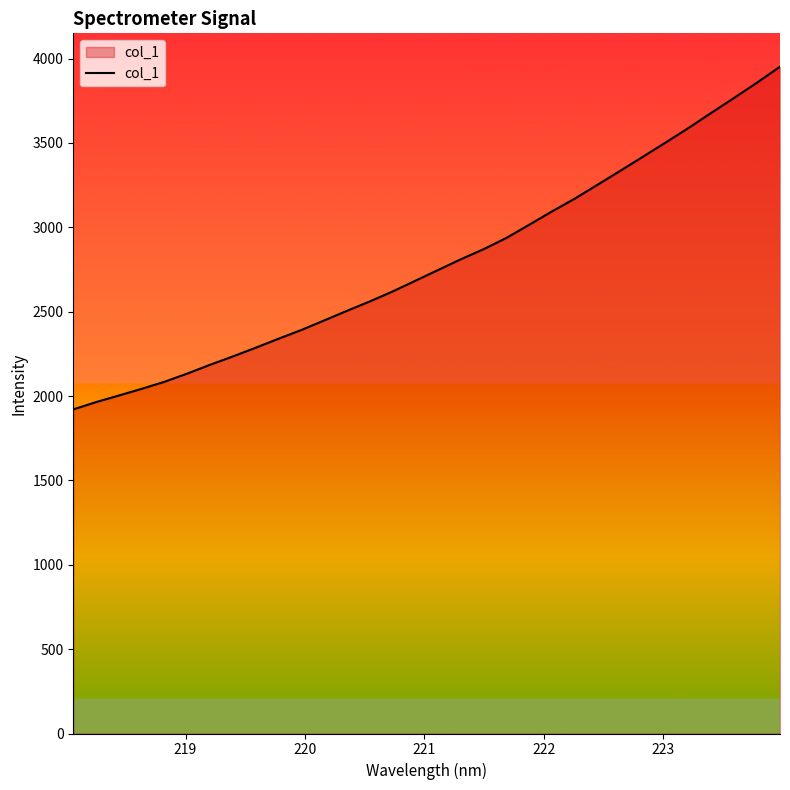

What is the difference between the maximum and minimum values?

2031.2